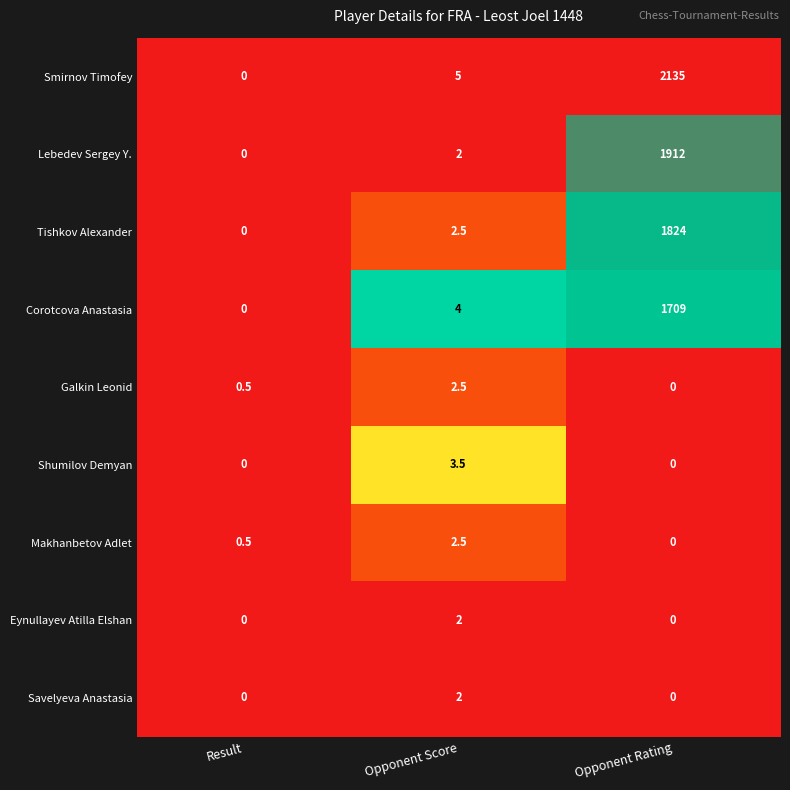

At which category does the chart reach its peak across all series?

Opponent Rating